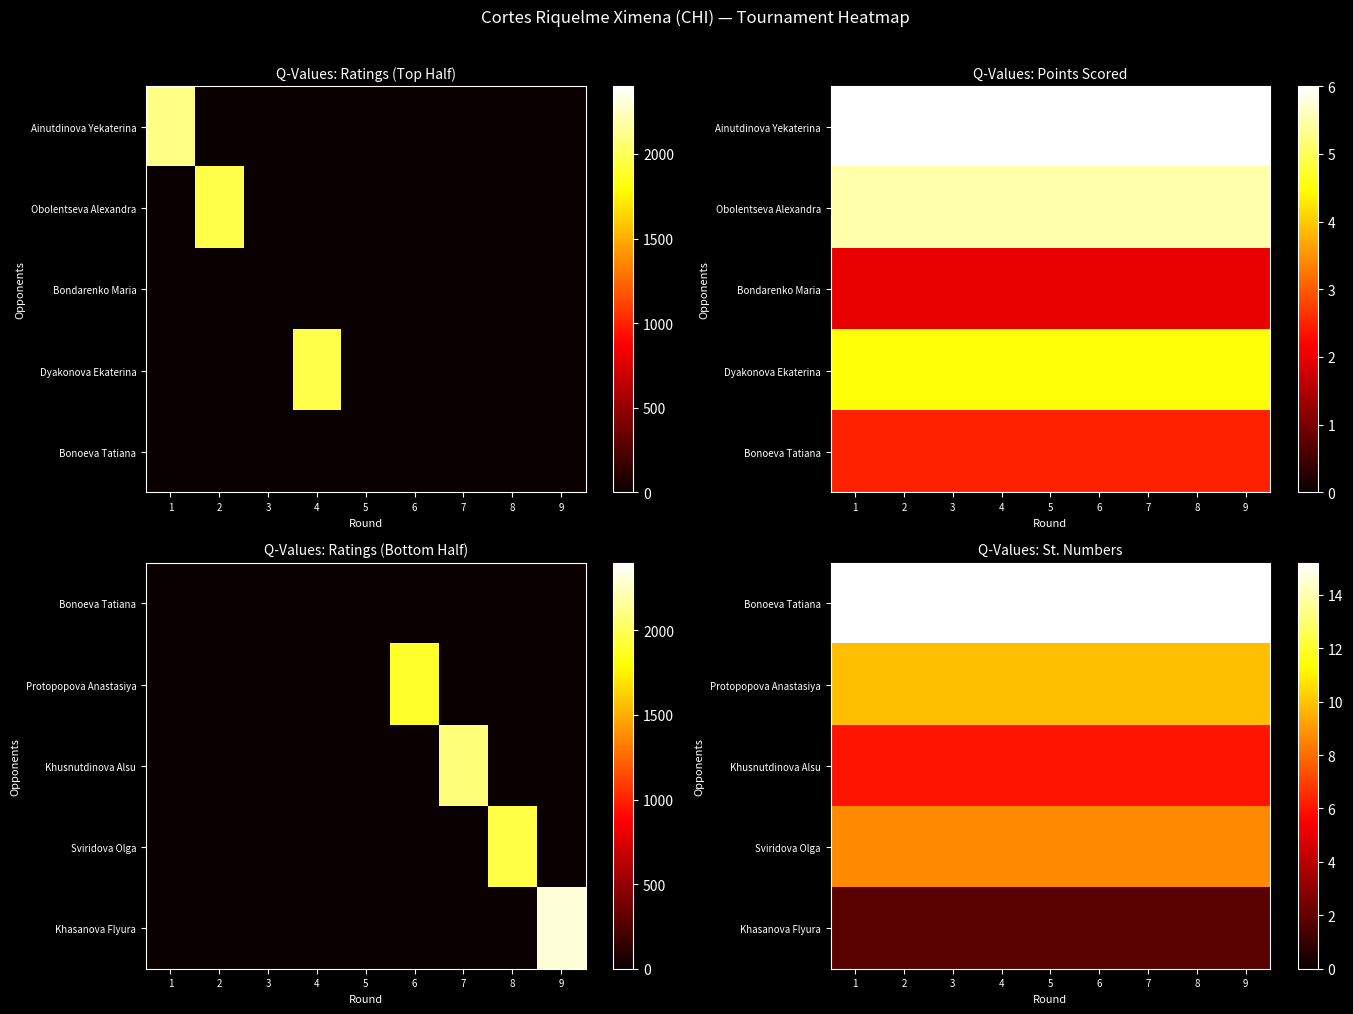

Is it true that Sviridova Olga equals 12.8 at 9?

False